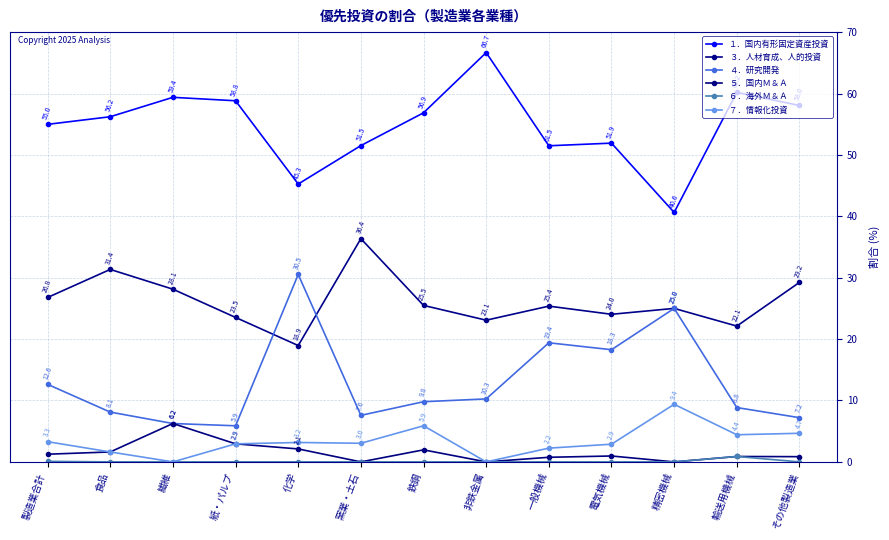

At how many categories does at least one series exceed 49?

11